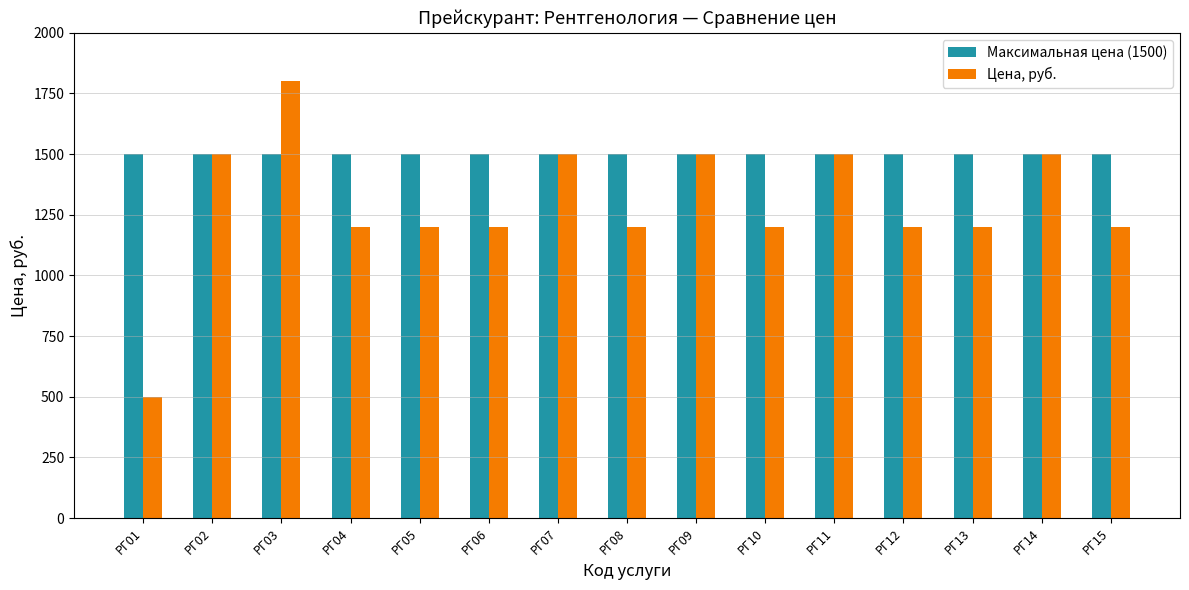

Reading left to right, transcribe all the data shown in this chart.

Максимальная цена (1500): 1500	1500	1500	1500	1500	1500	1500	1500	1500	1500	1500	1500	1500	1500	1500
Цена, руб.: 500	1500	1800	1200	1200	1200	1500	1200	1500	1200	1500	1200	1200	1500	1200